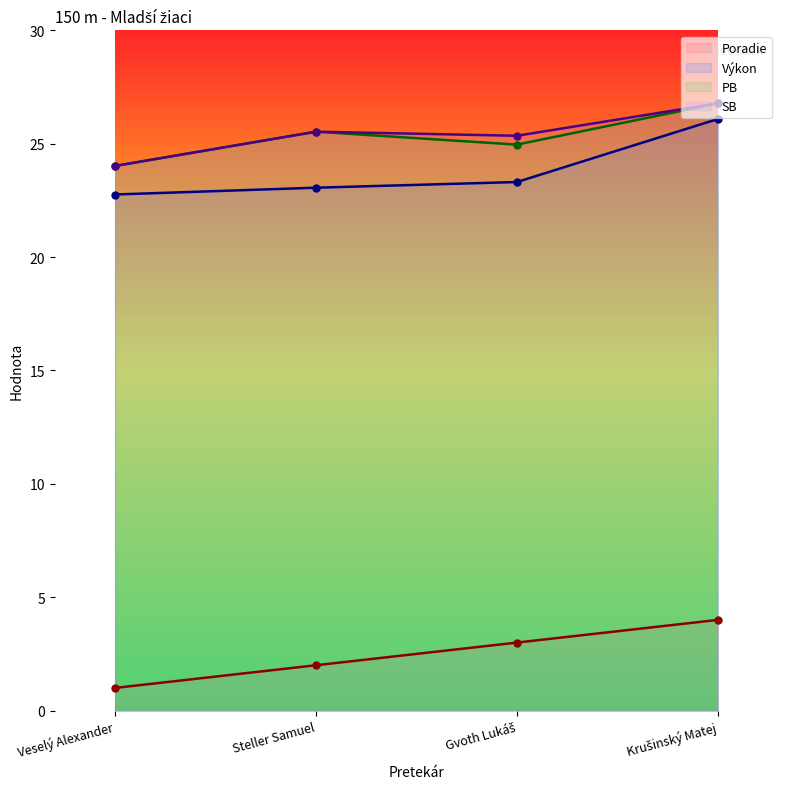

What is the value of the SB point at the 1st from the left?

24.0